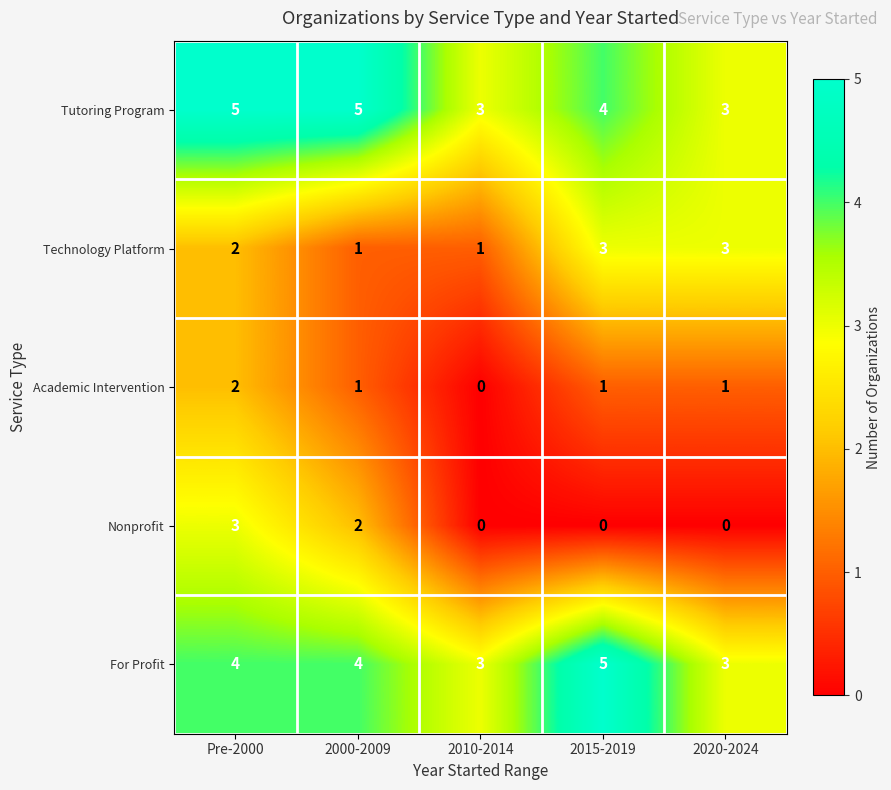

True or false: For Profit has a value of 4 at Pre-2000.

True